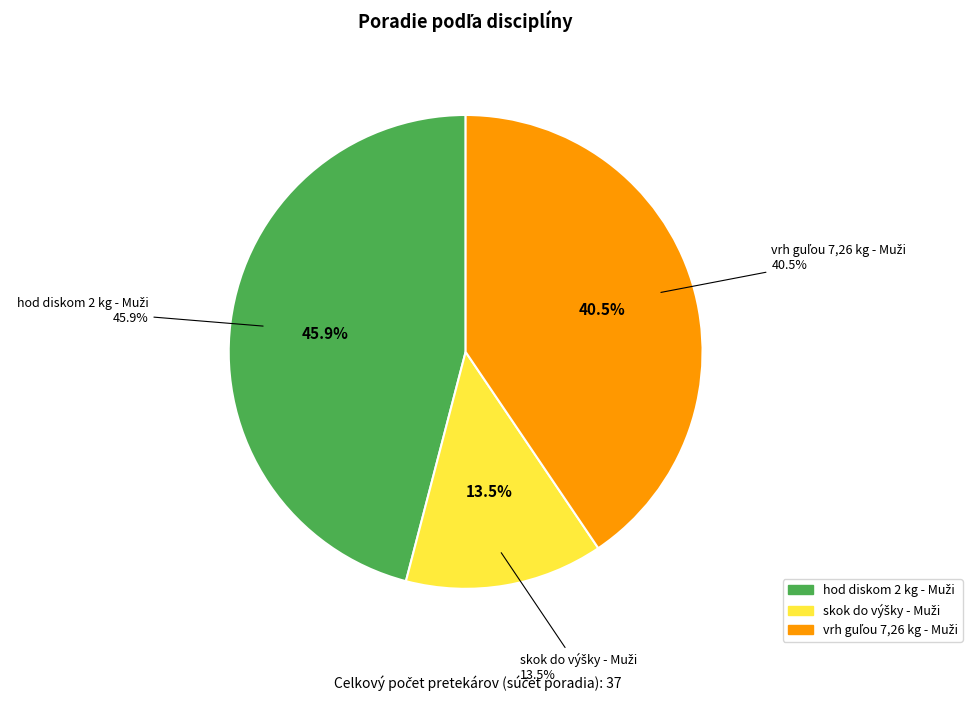

What is the largest slice in the pie chart?

hod diskom 2 kg - Muži